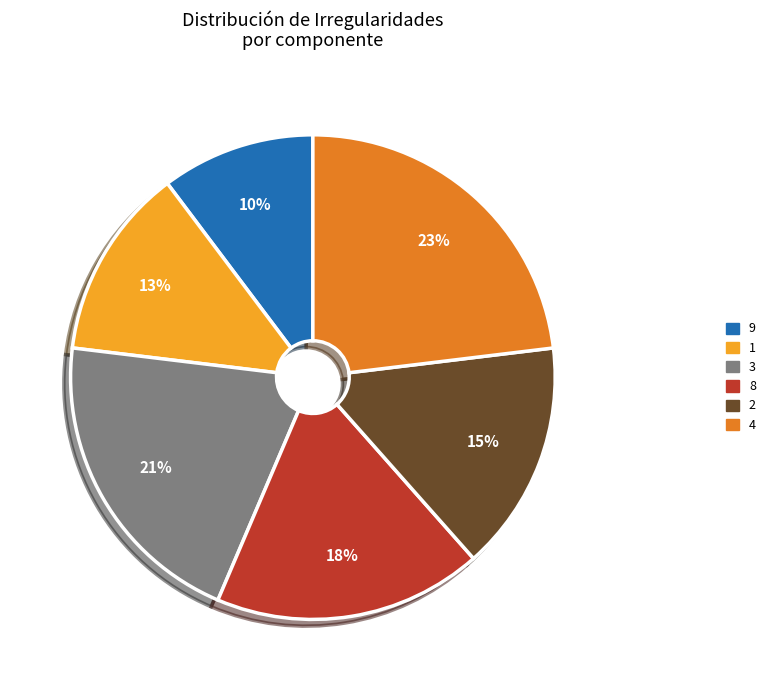

How many slices are in this pie chart?

6